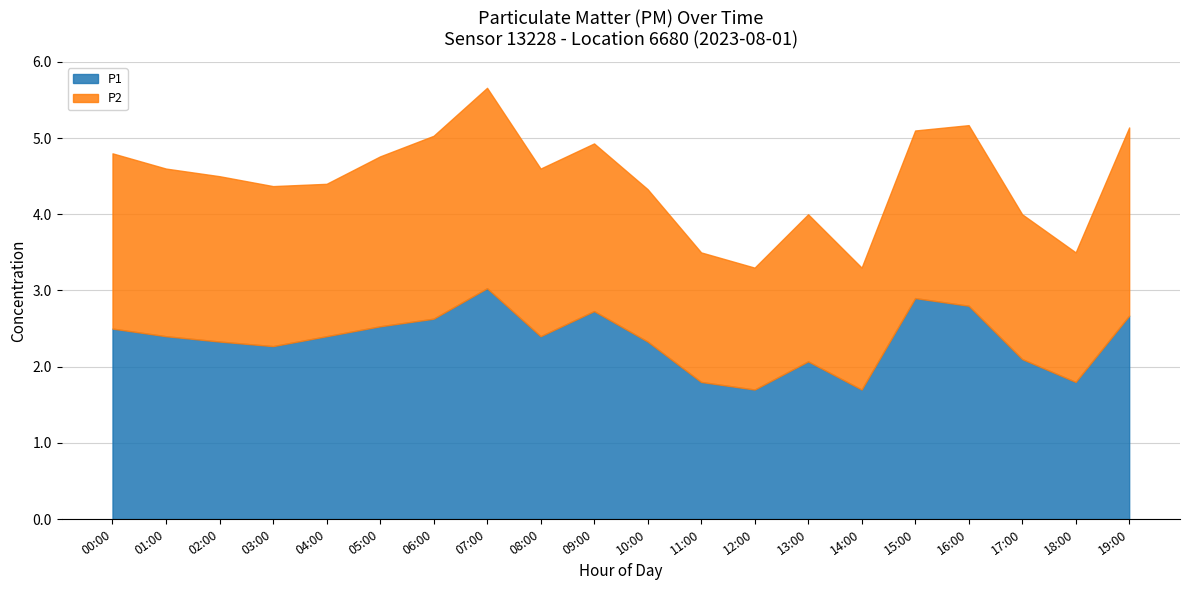

What is the label of the 2nd point from the right?

18:00